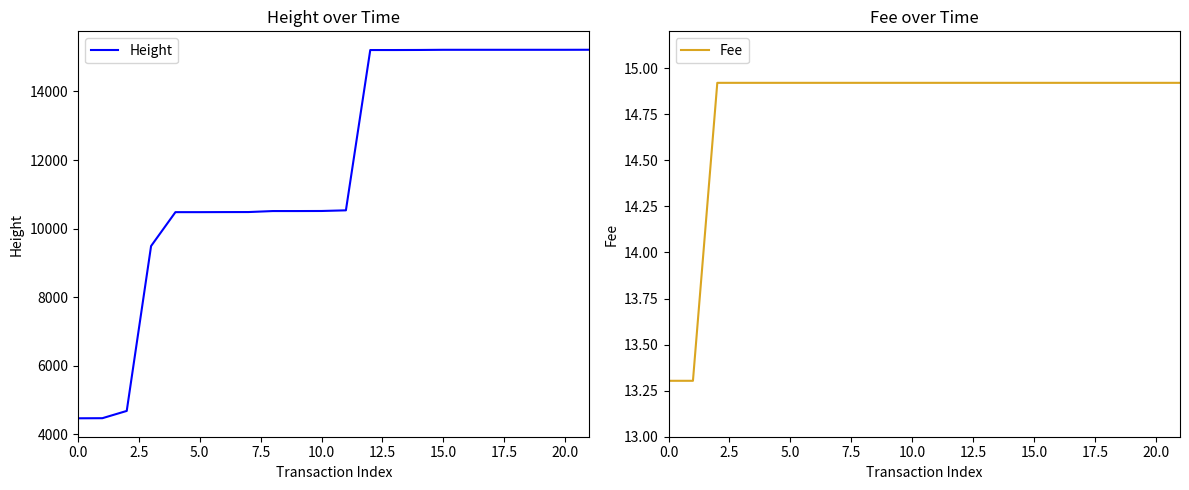

True or false: Height has more than 2 interior local peaks.

False